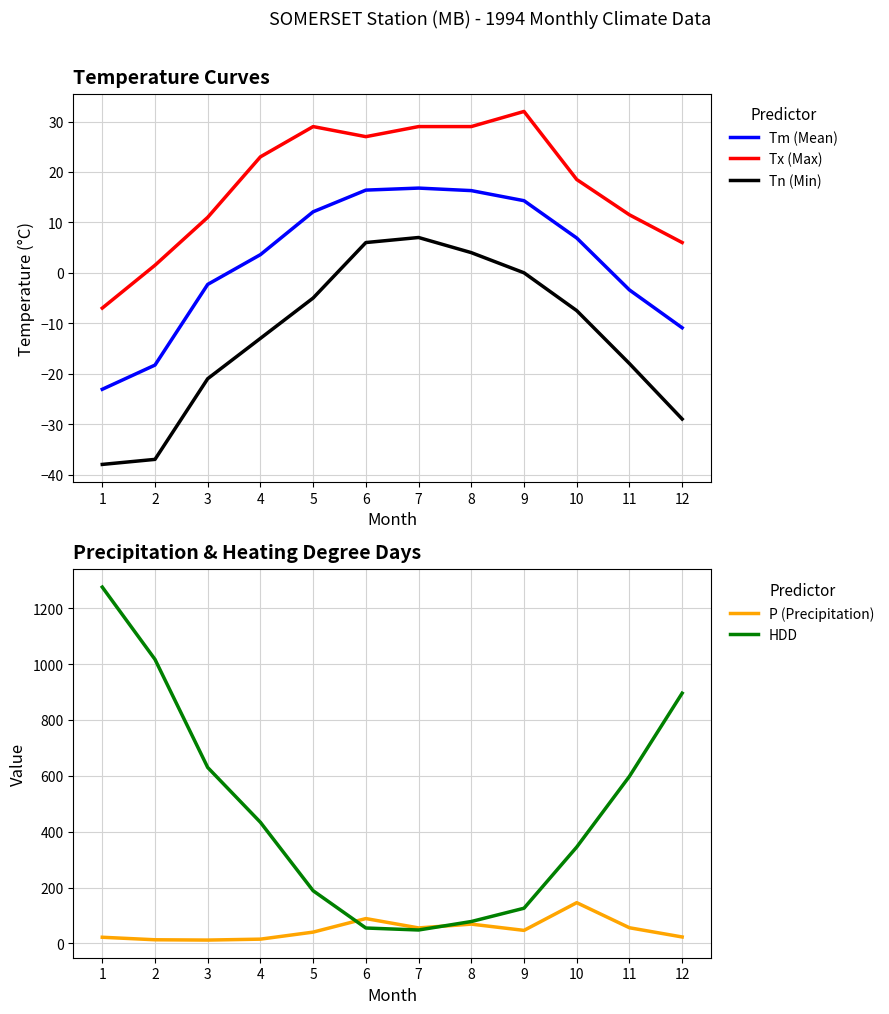

Is the value of Tm (Mean) at 5 greater than the value of HDD at 11?

No